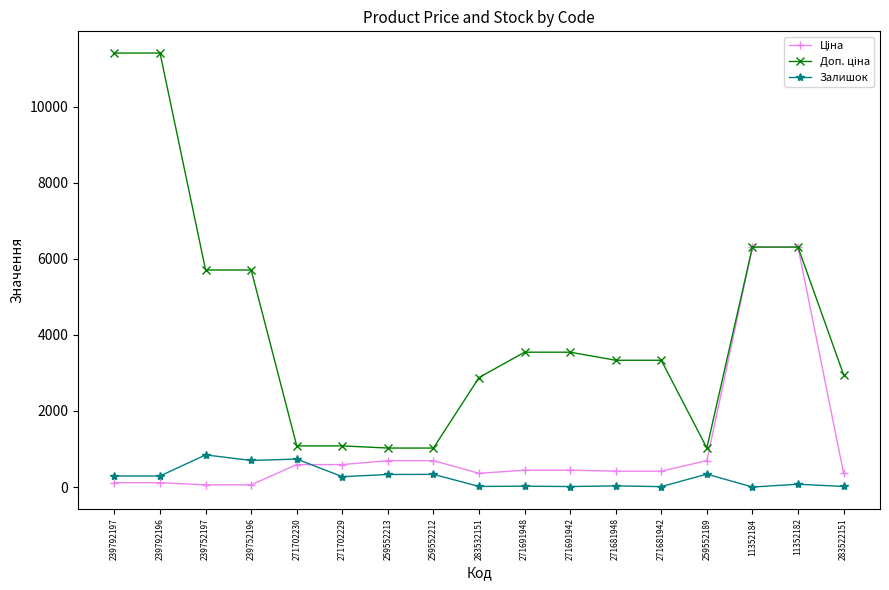

What is the greatest value displayed?

11410.0